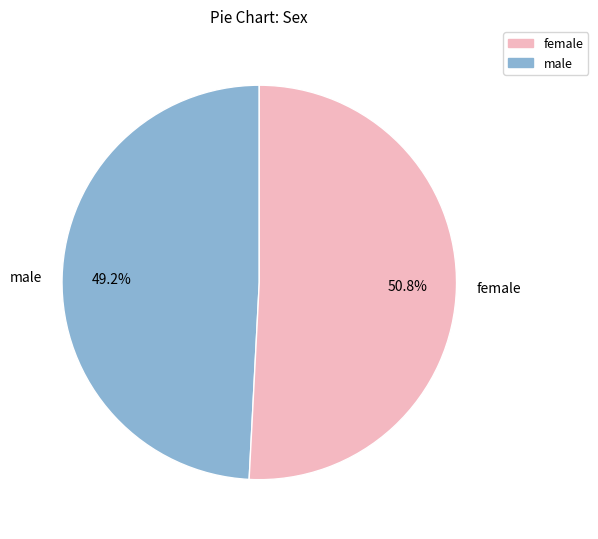

How many slices are in this pie chart?

2